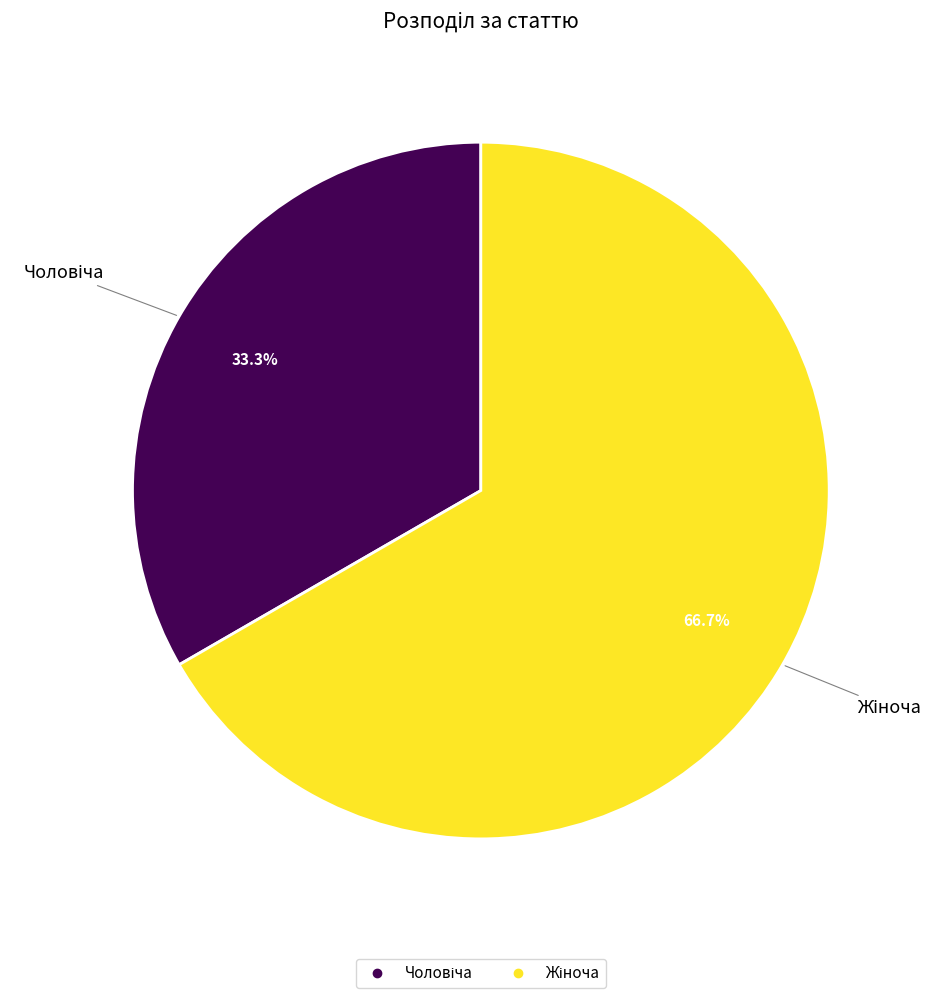

Is there any slice that represents more than half of the pie?

Yes